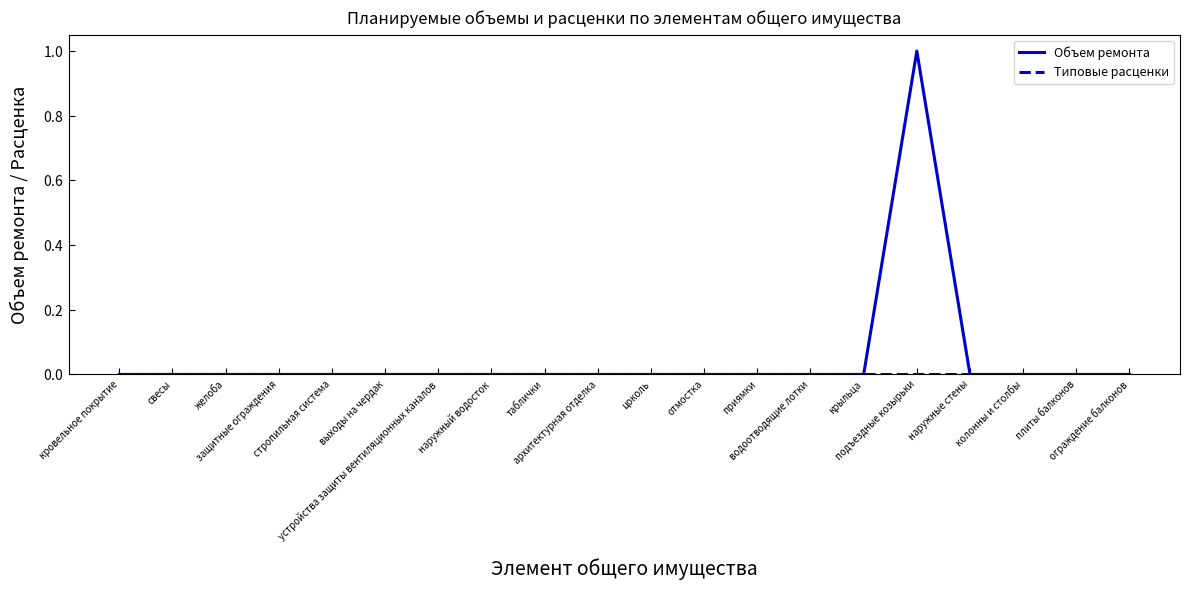

Does the chart have visible grid lines?

No